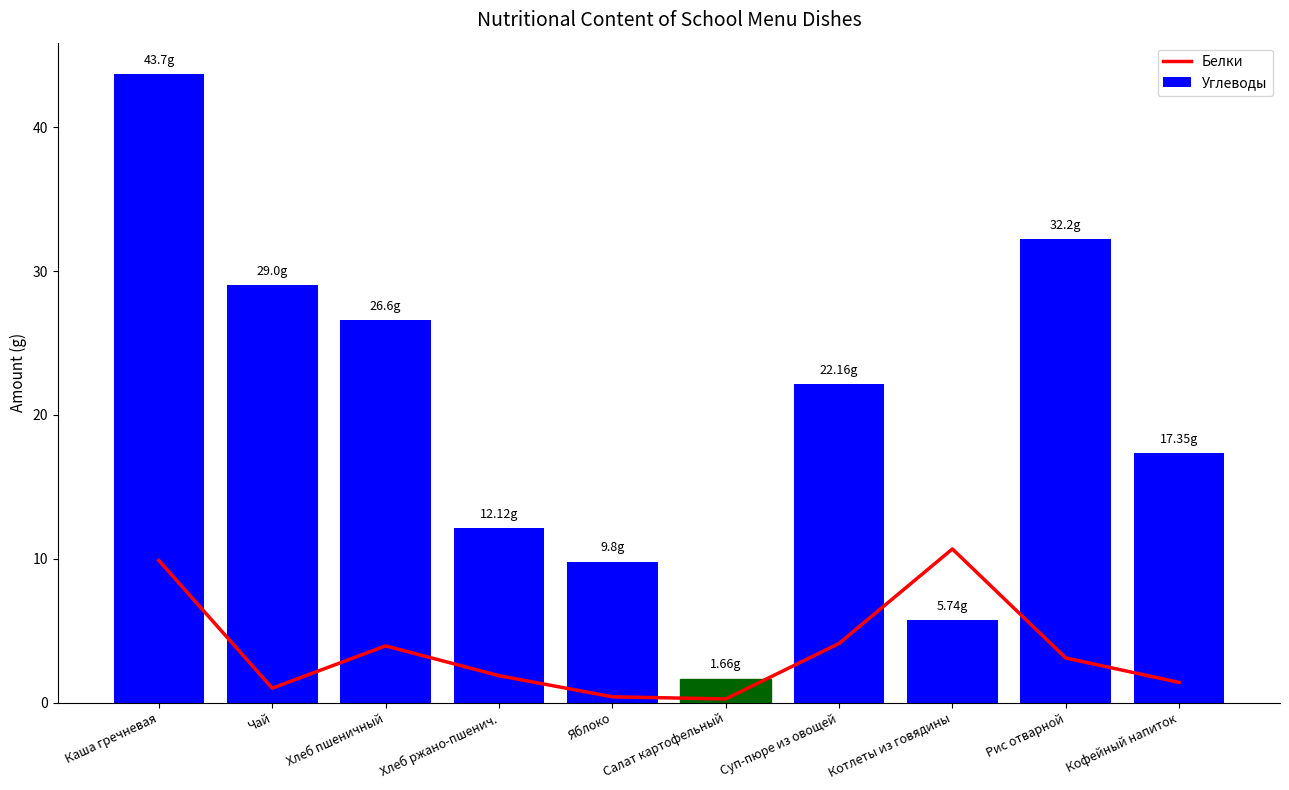

Between Кофейный напиток and Салат картофельный, which is larger?

Кофейный напиток